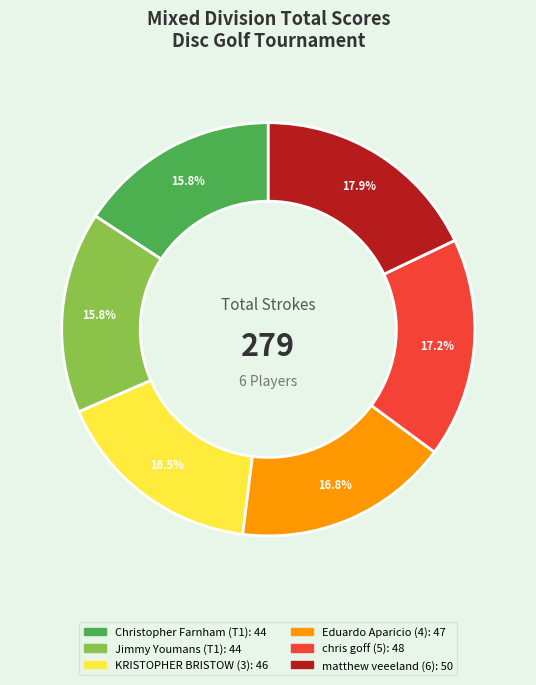

To the nearest percent, what is the difference between the Jimmy Youmans (T1) and Eduardo Aparicio (4) slice percentages?

1%